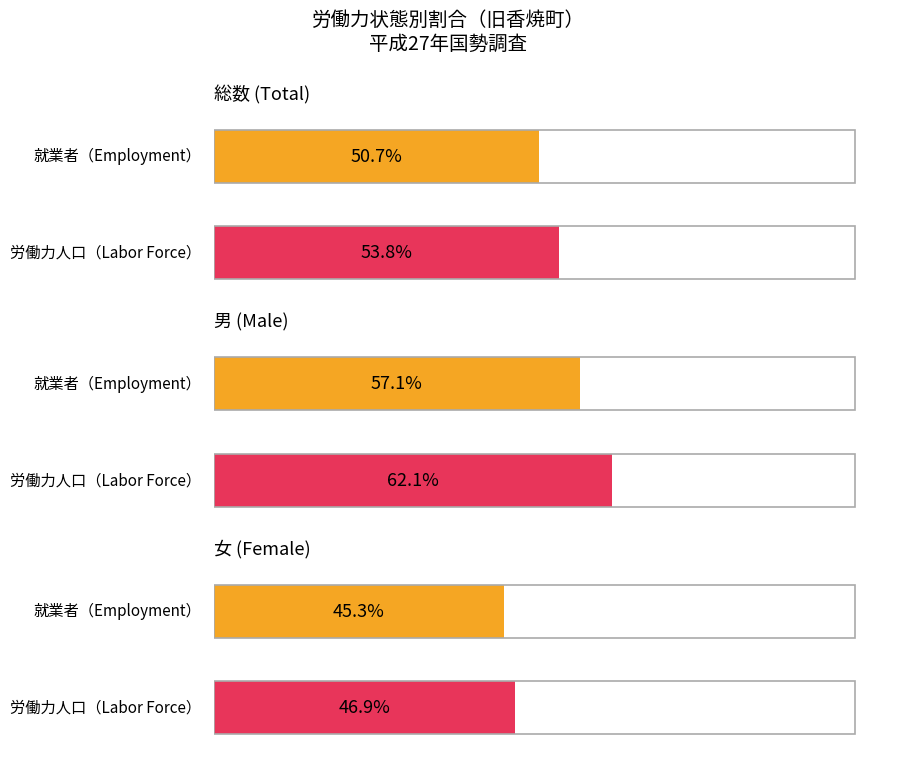

What is the label of the 1st bar from the right?

女